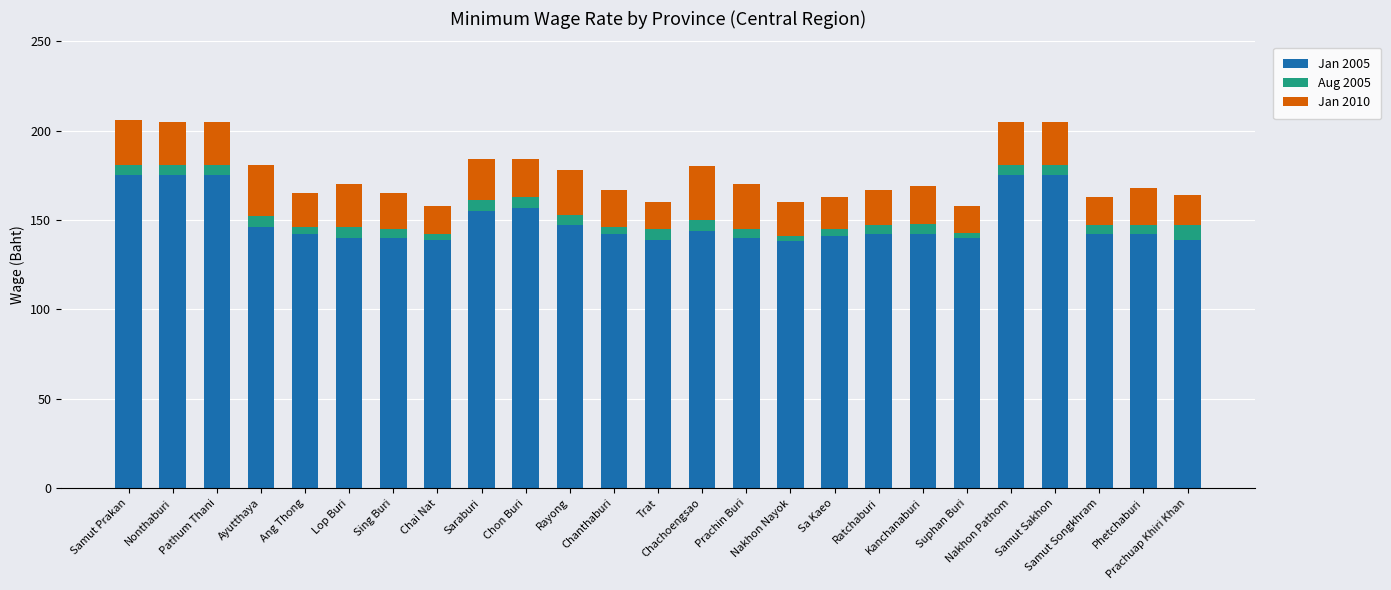

Count the number of data series in this chart.

3